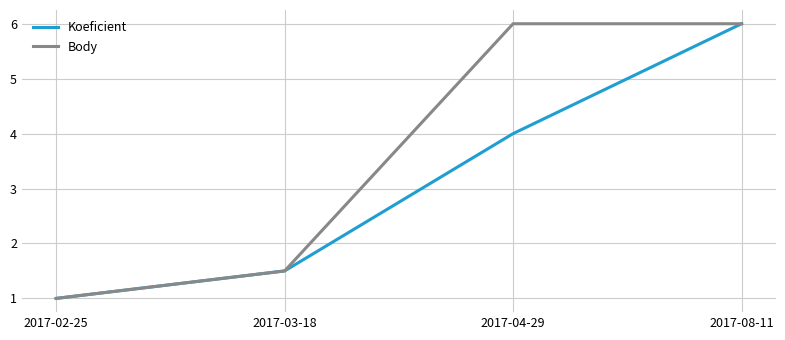

The value of Body at 2017-08-11 is 8.2. True or false?

False